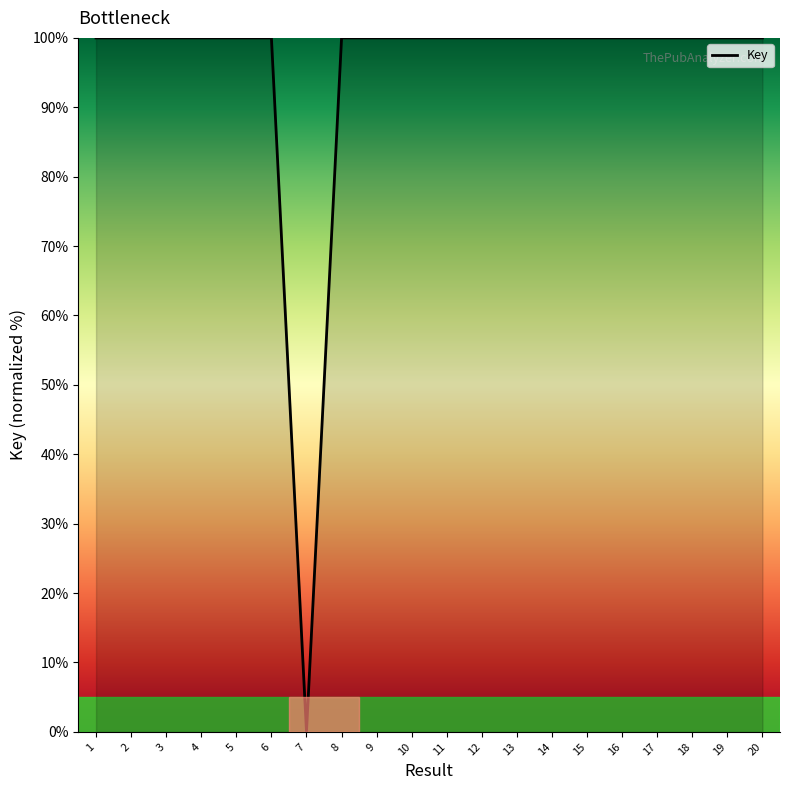

What is the maximum value shown in the chart?

100.0